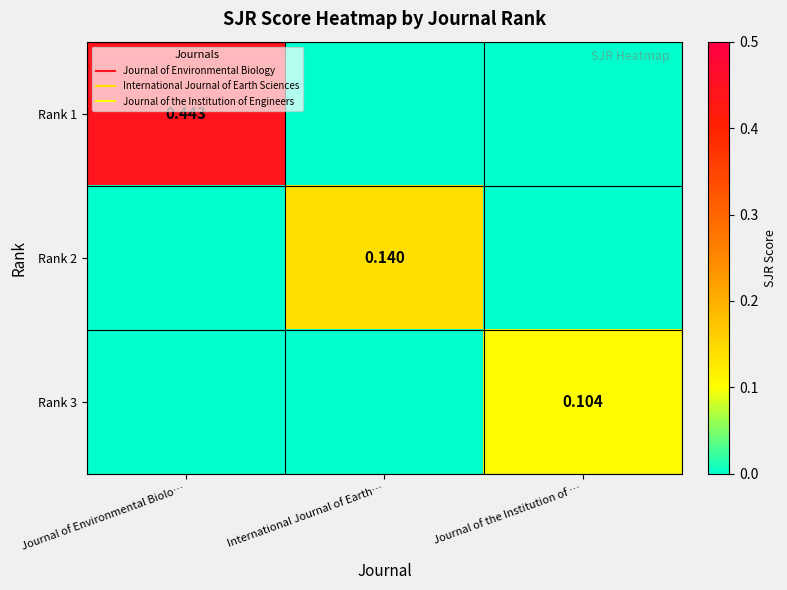

What is the maximum value shown in the chart?

0.4